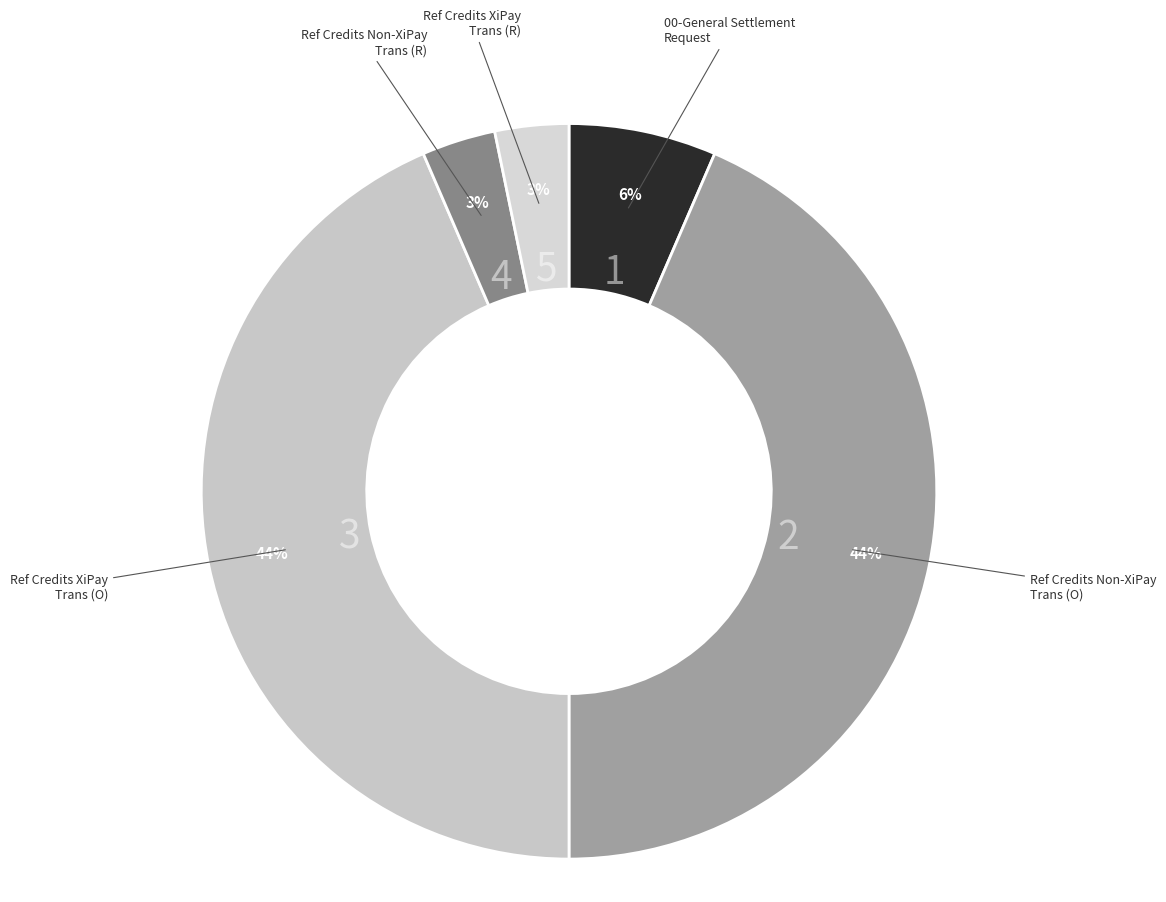

To the nearest percent, what is the combined percentage of Ref Credits Non-XiPay Trans (R) and Ref Credits XiPay Trans (R)?

6%